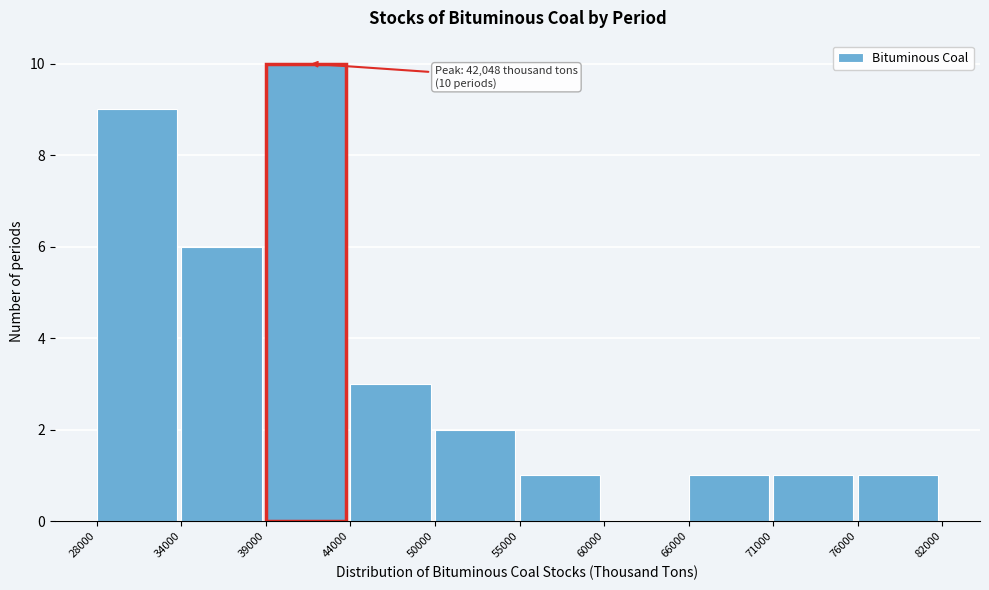

Reading left to right, transcribe all the data shown in this chart.

28000=9	34000=6	39000=10	44000=3	50000=2	55000=1	60000=0	66000=1	71000=1	76000=1